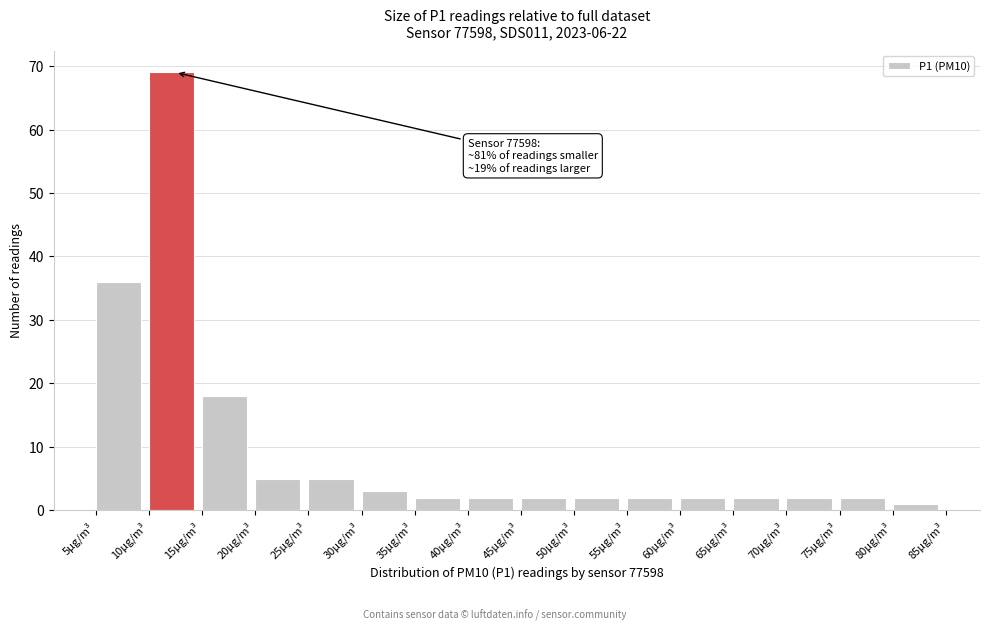

Over which range of the x-axis is the bar tallest?

10 to 15